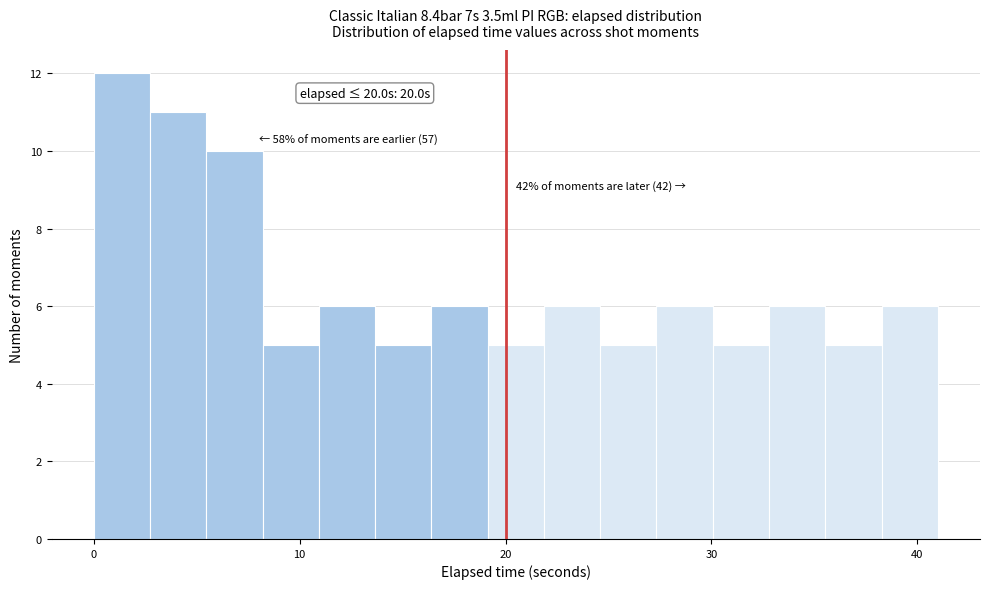

Read against the x-axis, roughly where is the centre of the tallest bar?

1